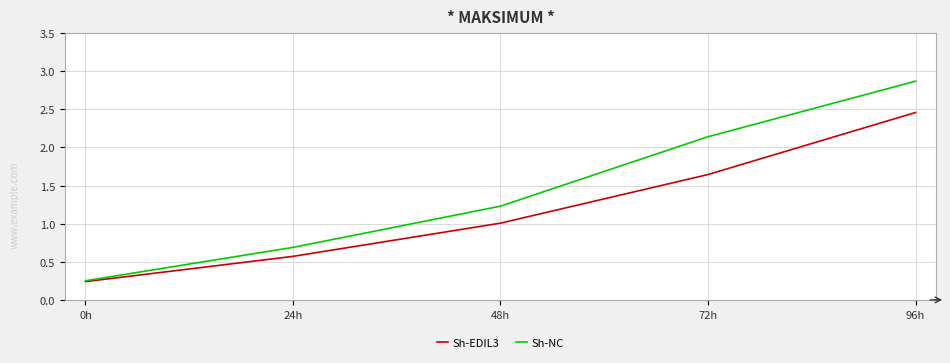

At which category is the sum across all series the highest?

96h